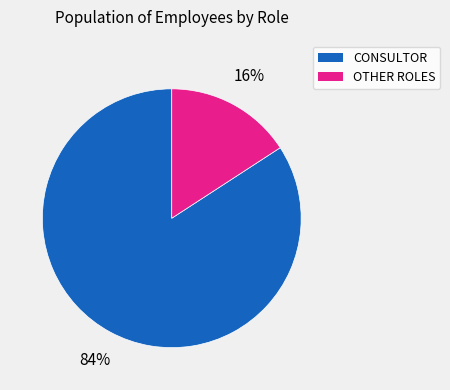

Count the number of slices in the pie.

2